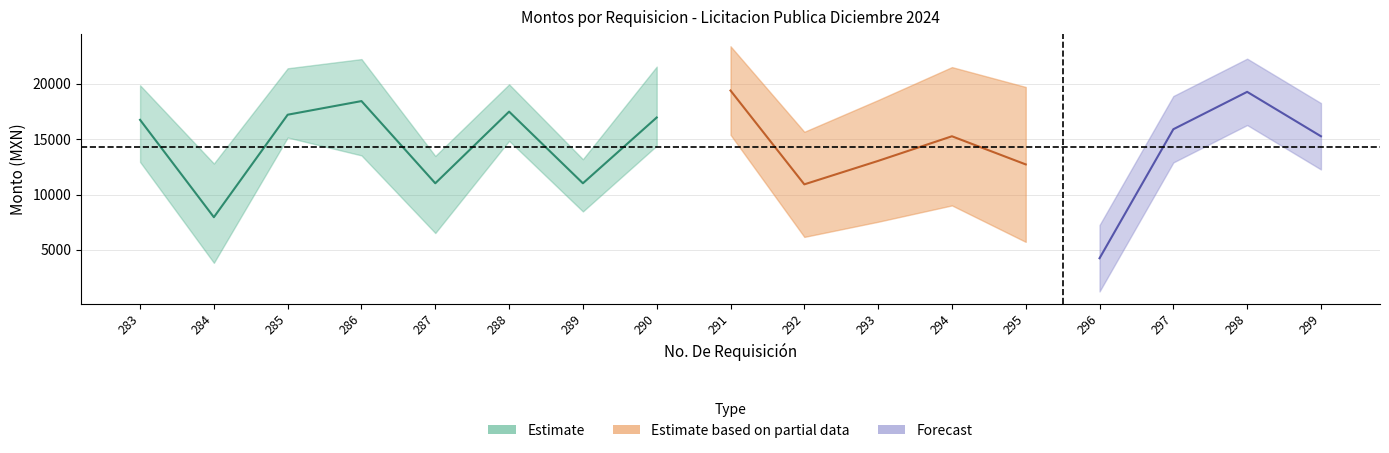

Where is the first local maximum?

286